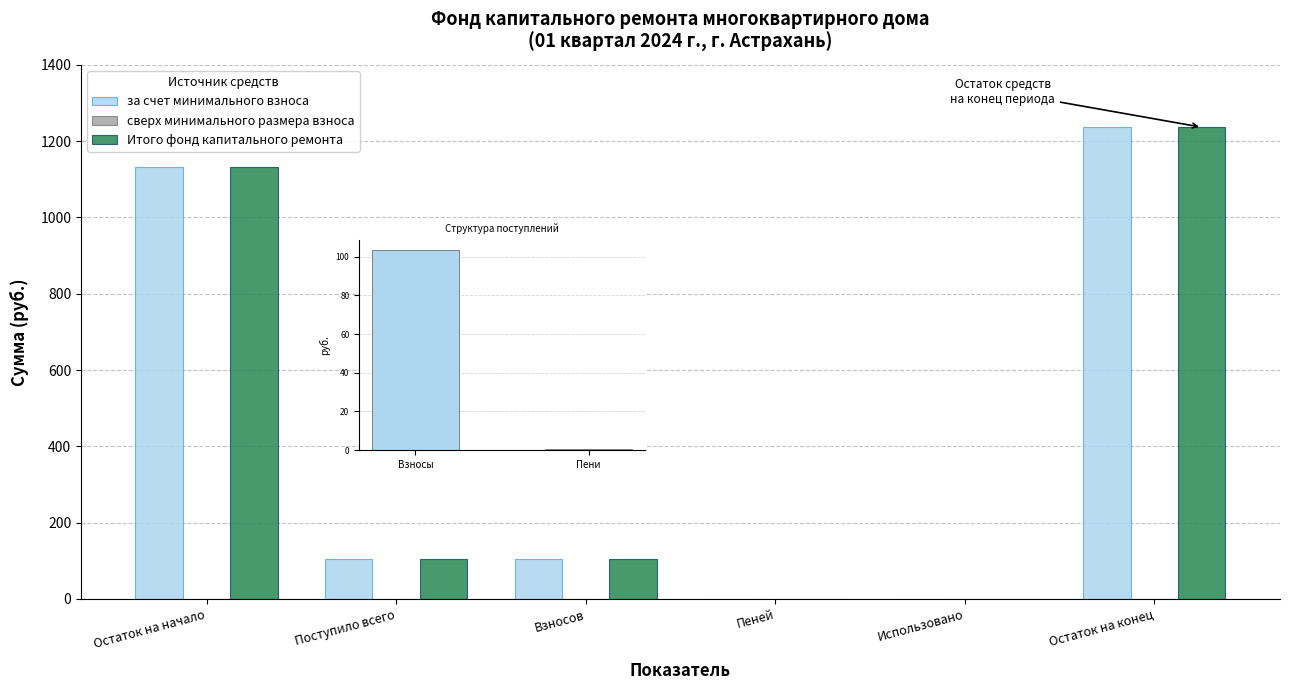

How many distinct data groups are displayed?

3